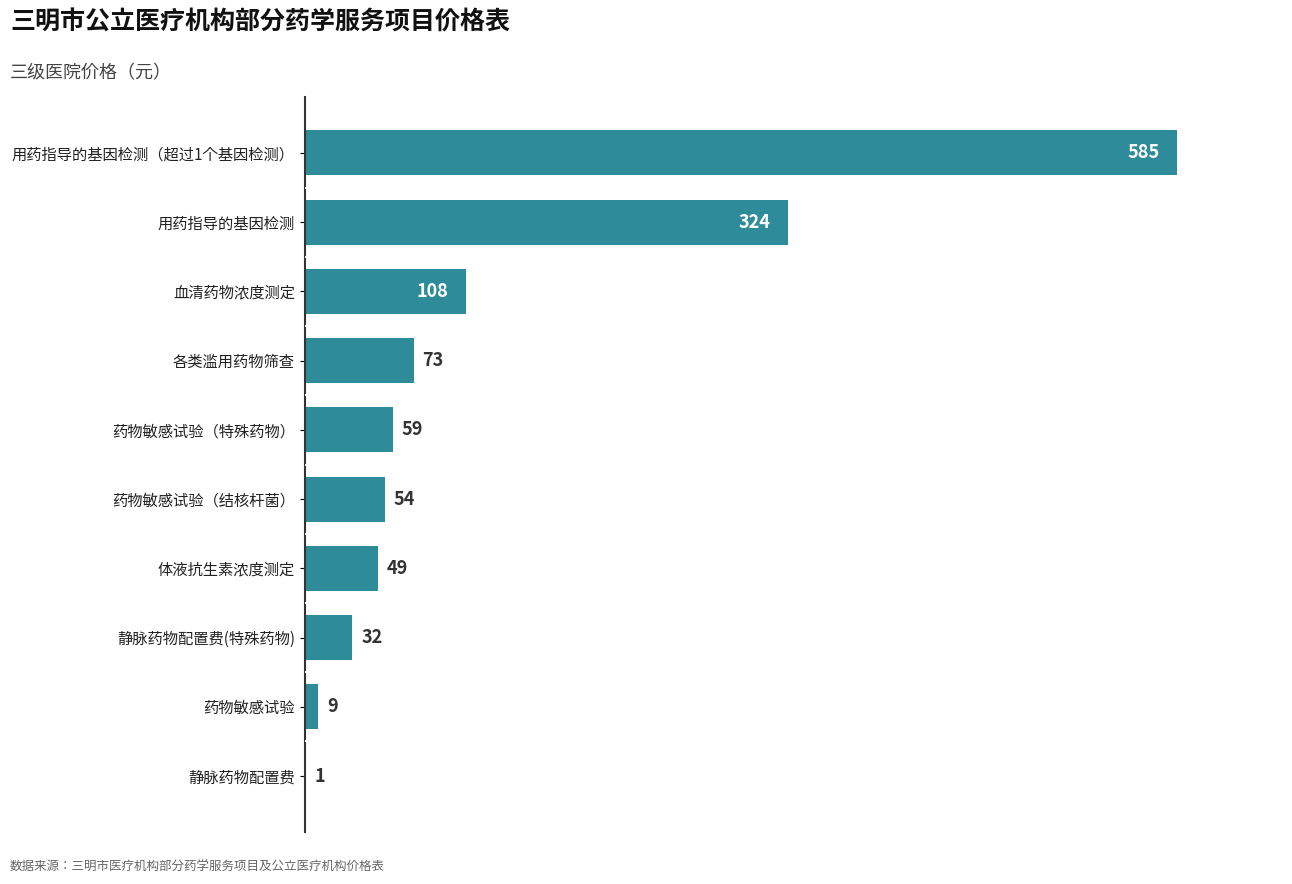

The value at 用药指导的基因检测 is 324. True or false?

True